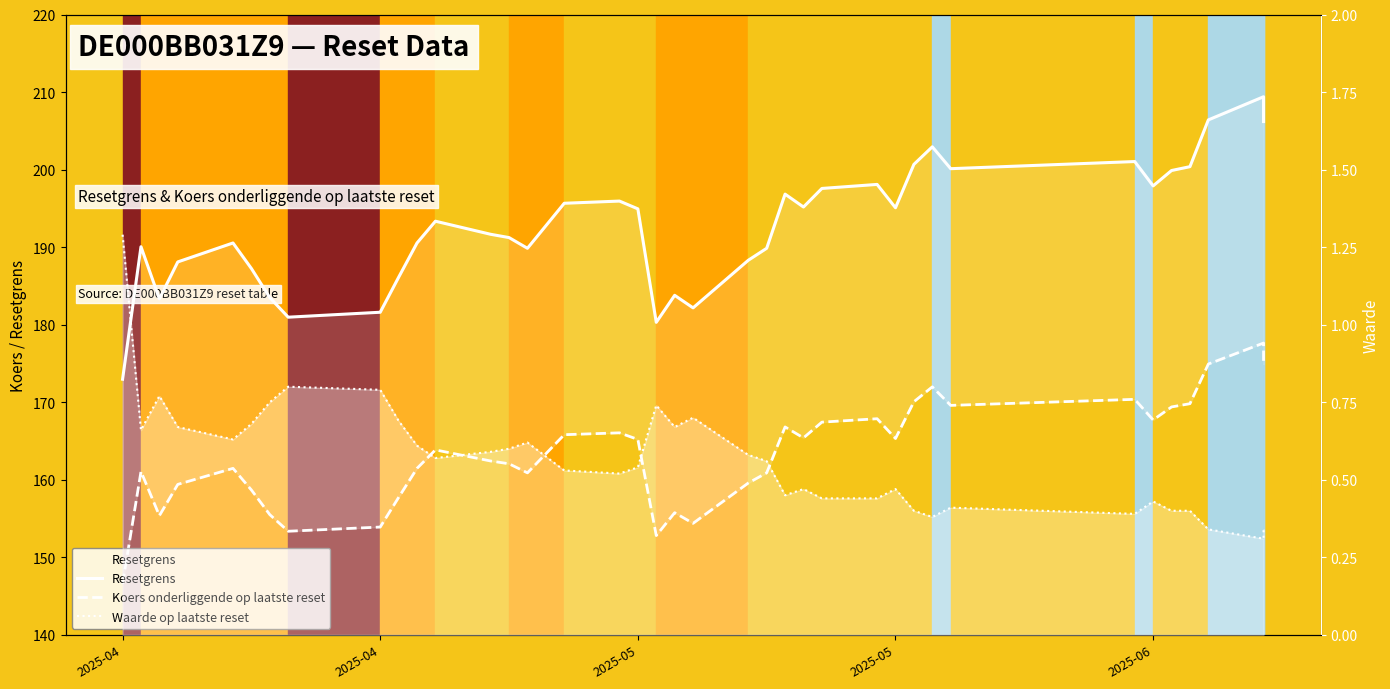

The Koers onderliggende op laatste reset series shows 221.2 at 10. True or false?

False